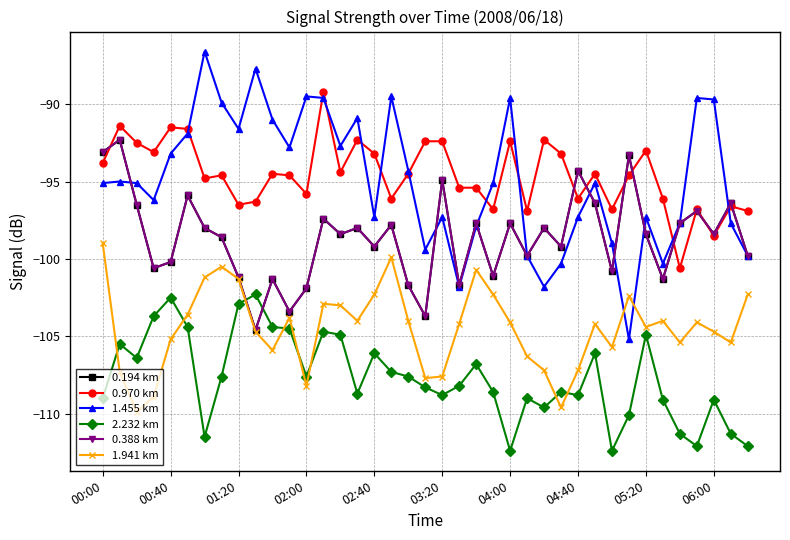

Does the chart have visible grid lines?

Yes